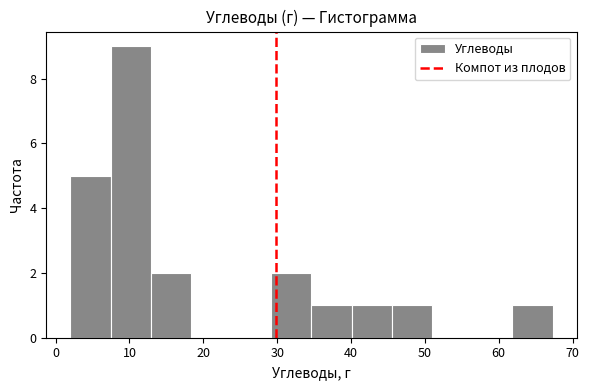

Reading left to right, transcribe this chart: for each bar, give the range it covers on the x-axis and its height. Neither the bar edges nor the heights are printed on the chart, so give them approximately, as read against the axes.

2 to 7: 5
7 to 13: 9
13 to 18: 2
18 to 24: 0
24 to 29: 0
29 to 35: 2
35 to 40: 1
40 to 46: 1
46 to 51: 1
51 to 56: 0
56 to 62: 0
62 to 67: 1